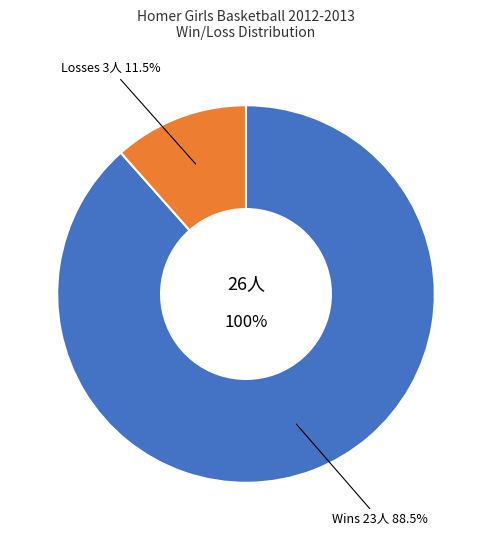

What is the ratio of the value at Wins to the value at Losses?

7.7